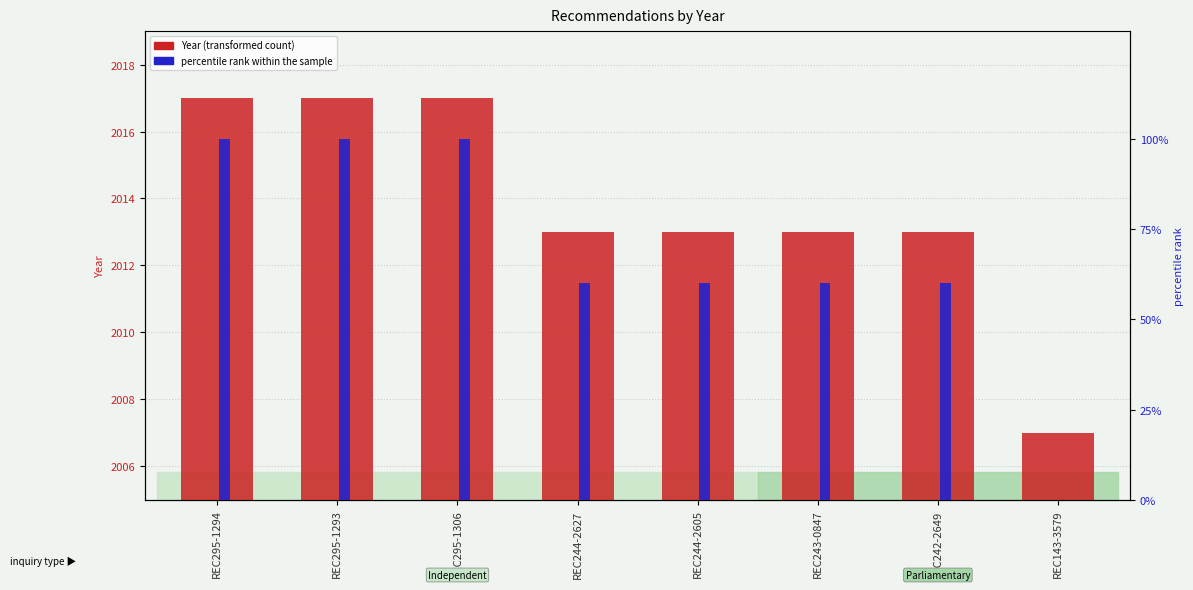

At REC295-1306, list the series in order from largest to smallest.

Year, percentile rank within sample